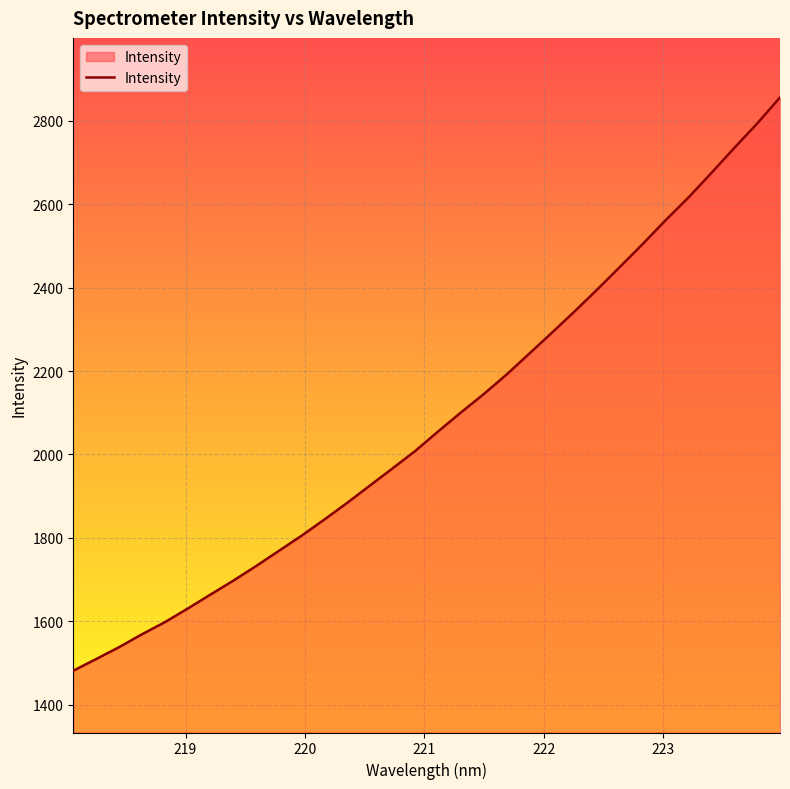

What is the difference between the maximum and minimum values?

1375.0